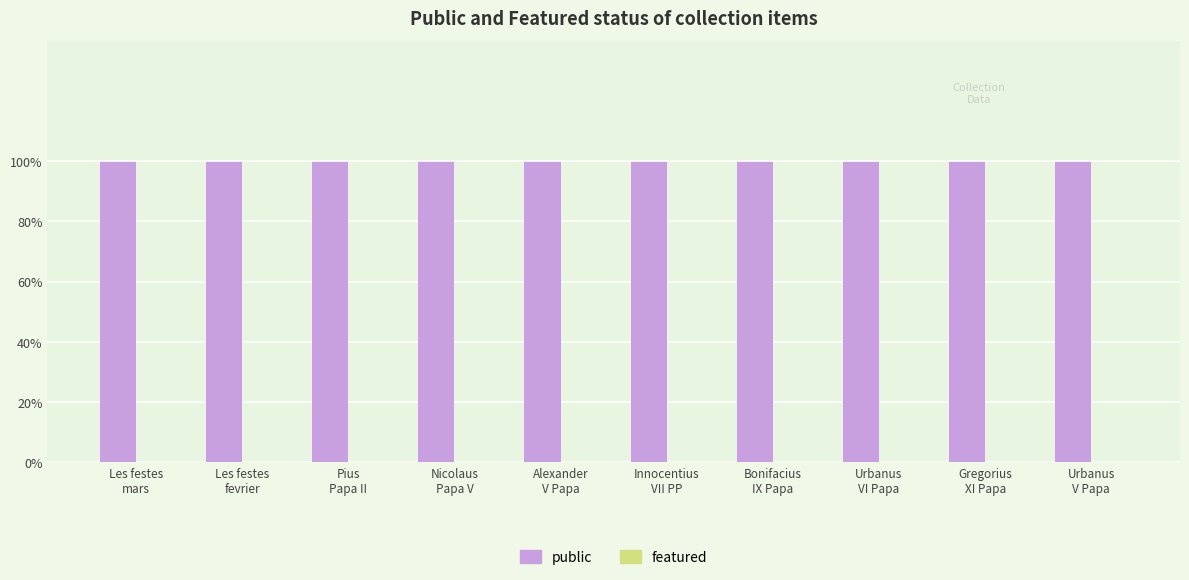

At which category is the sum across all series the highest?

Les festes
mars